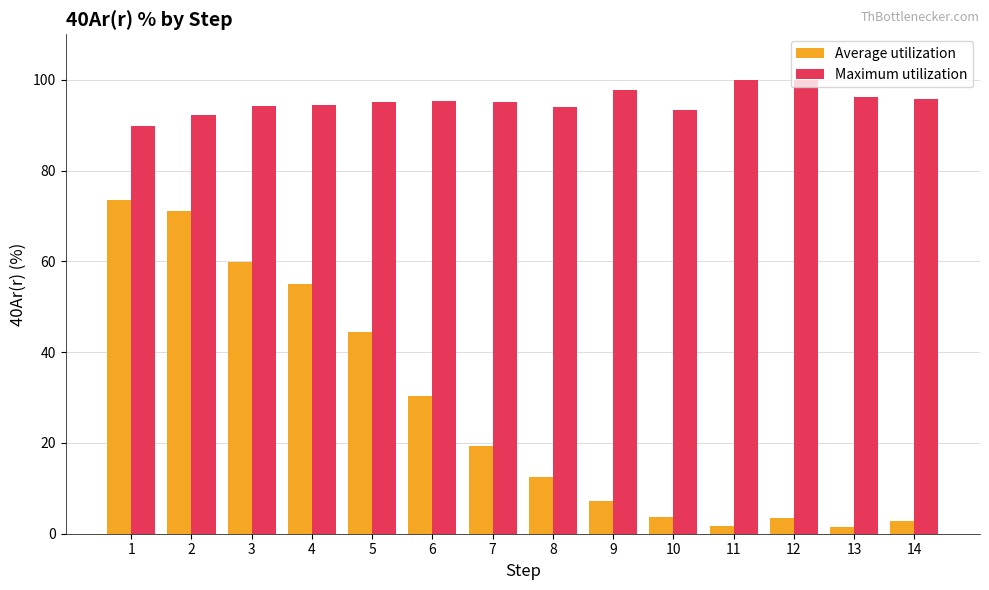

What is the spread (max minus min) of values at 2?

21.0